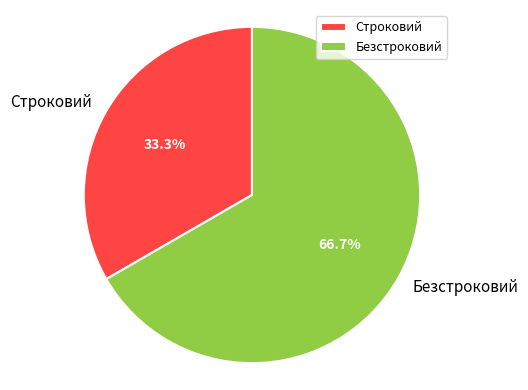

True or false: Строковий accounts for 33% of the total.

True